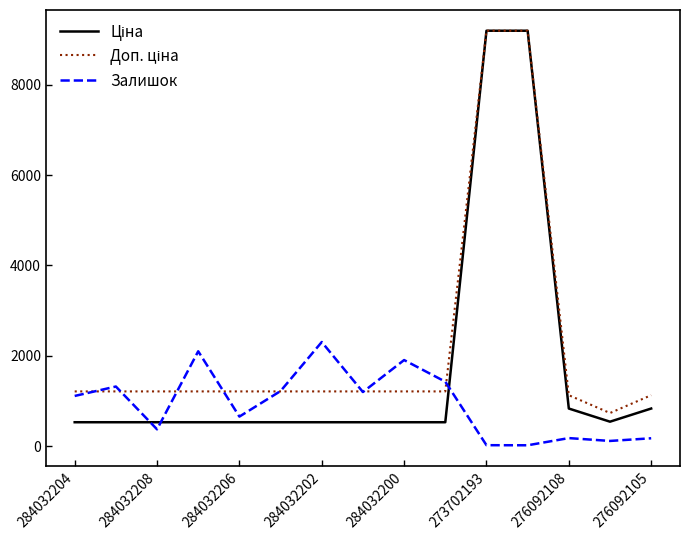

What is the maximum value for Залишок?

2304.0